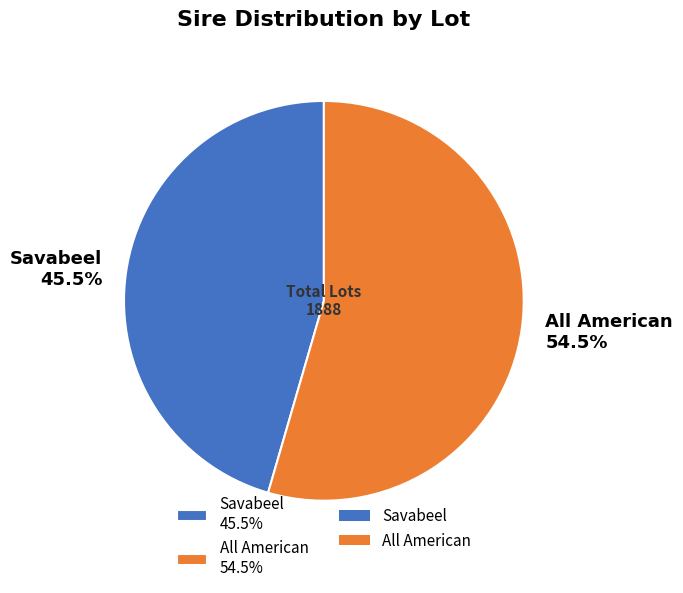

What portion of the pie excludes All American?

45.5%